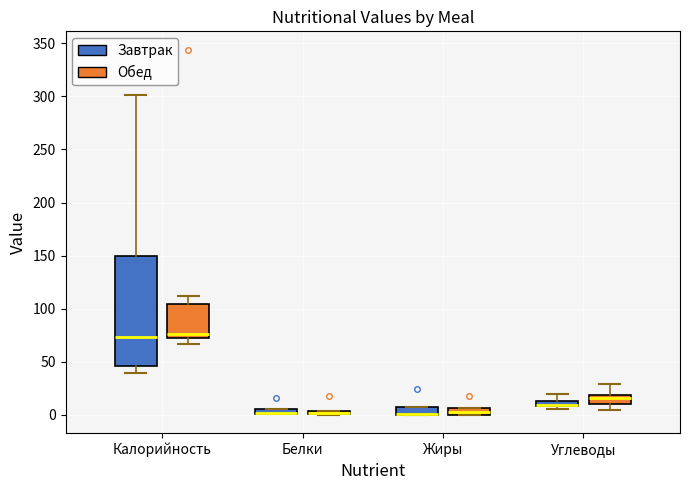

Comparing the boxes themselves (not the whiskers), which one is the tallest?

Калорийность (Завтрак)